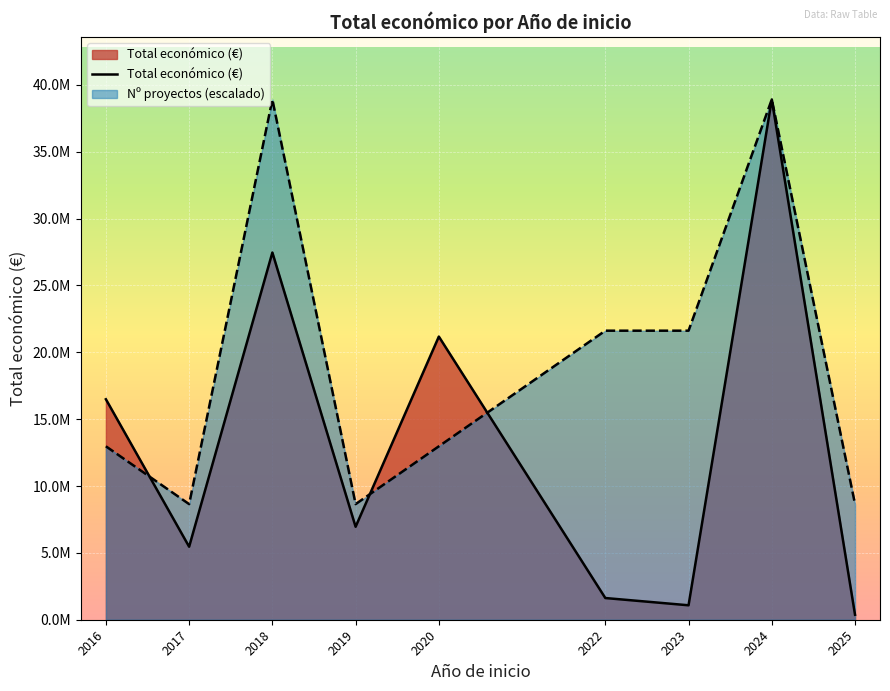

How many points are lower than both their immediate neighbors (excluding endpoints)?

3